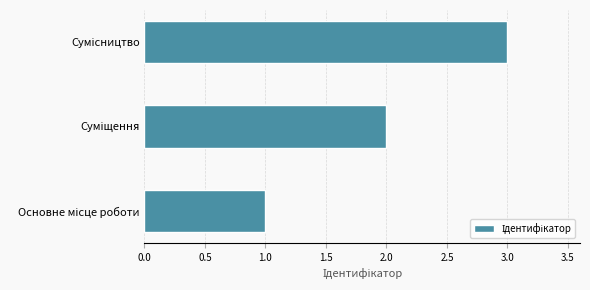

What is the greatest value displayed?

3